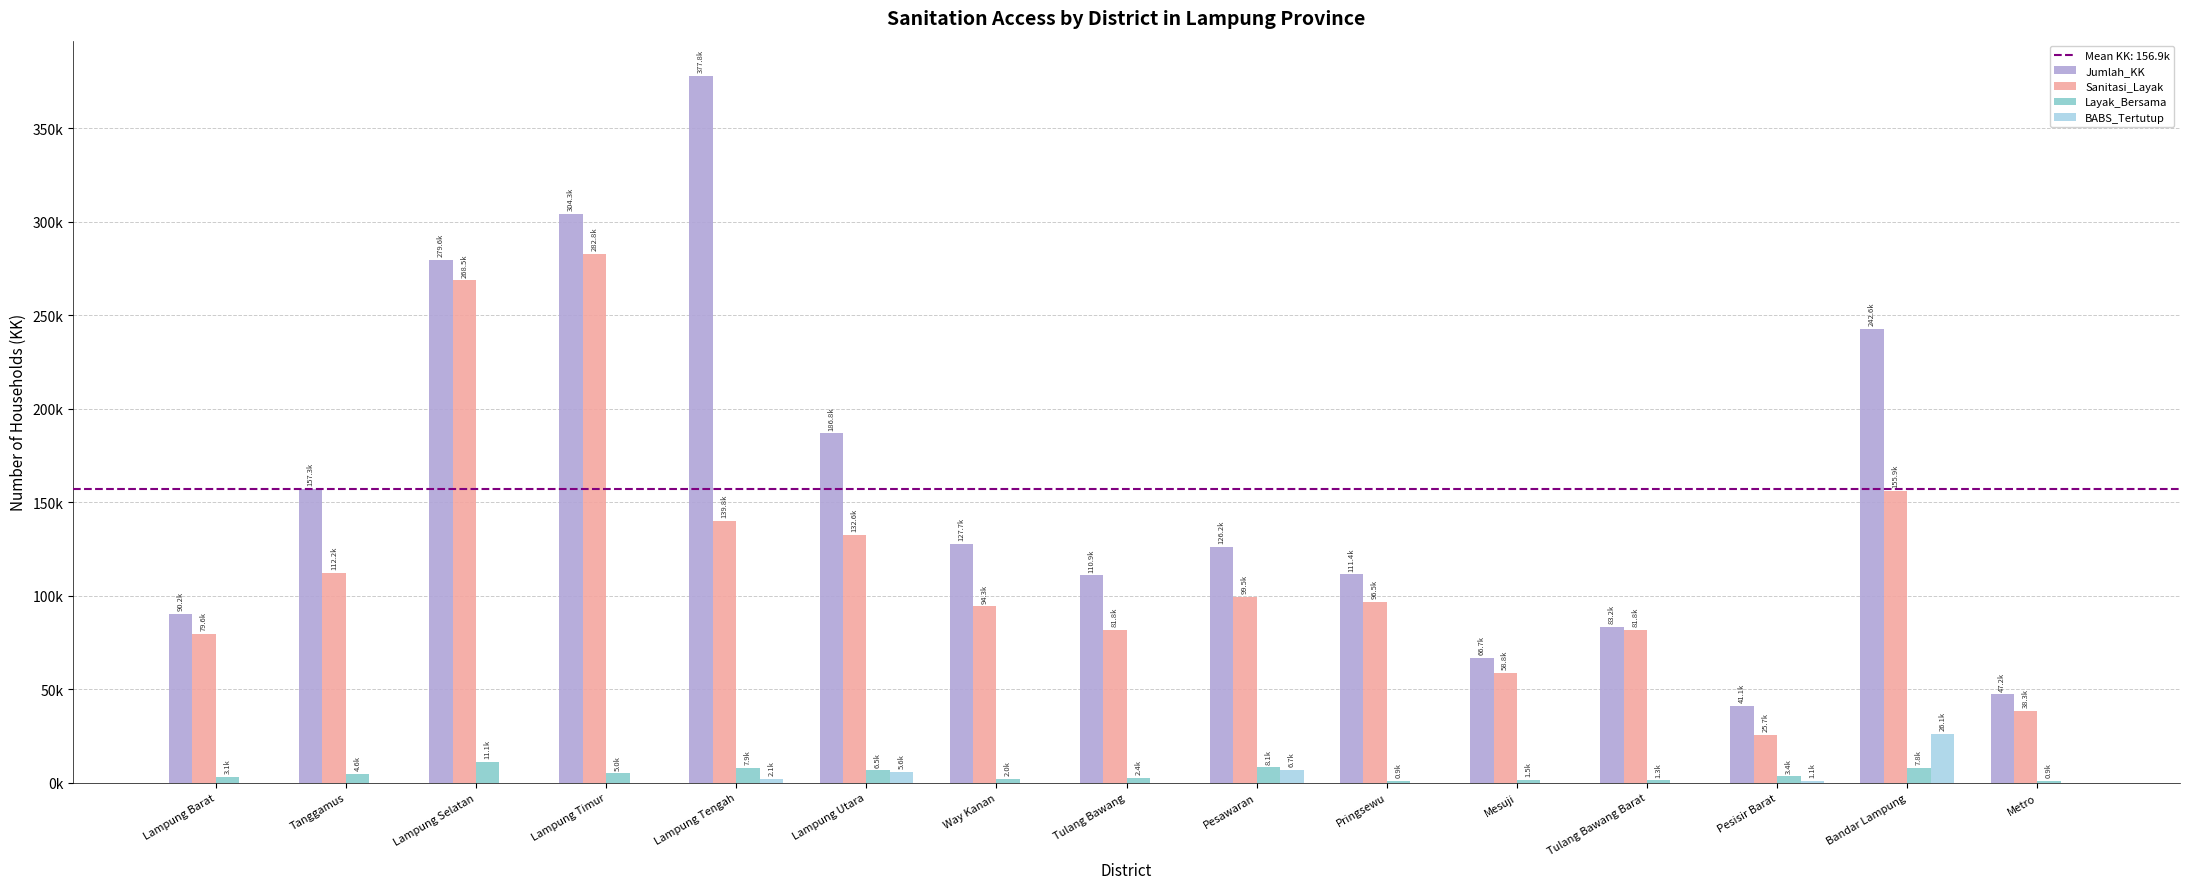

What is the total value across all series at Lampung Barat?

172894